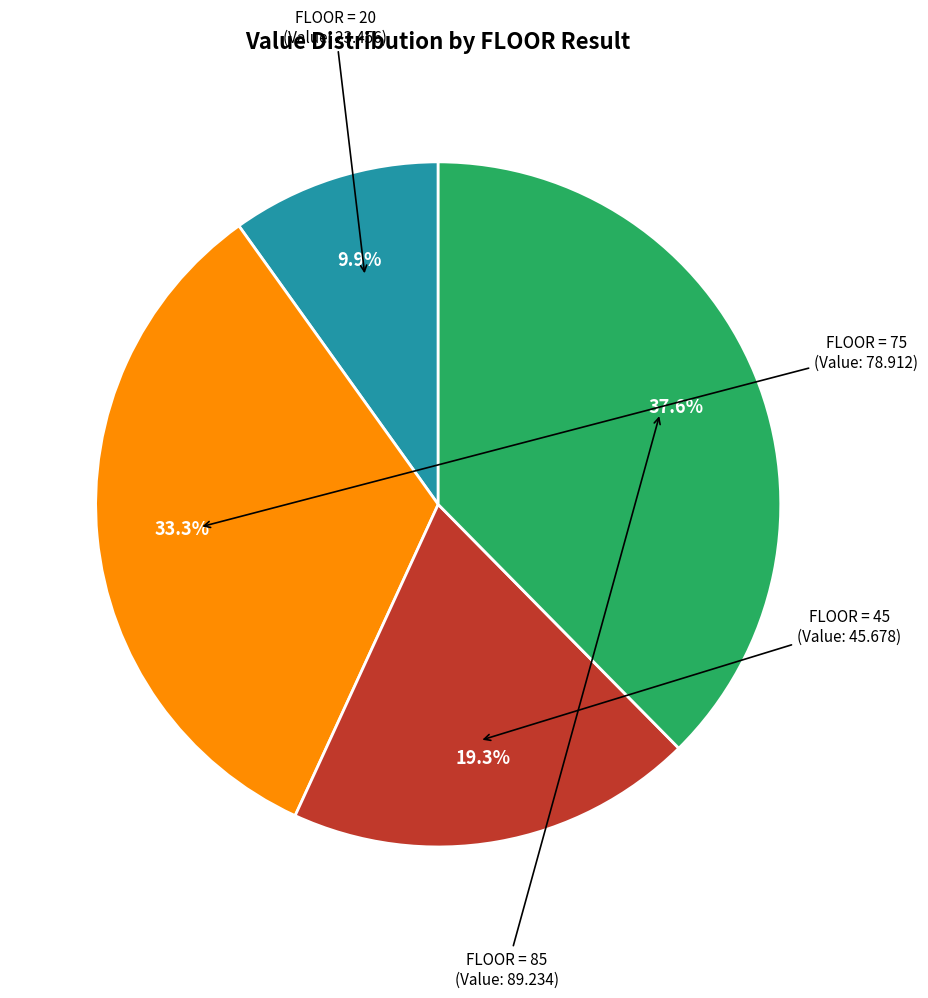

How many slices are in this pie chart?

4